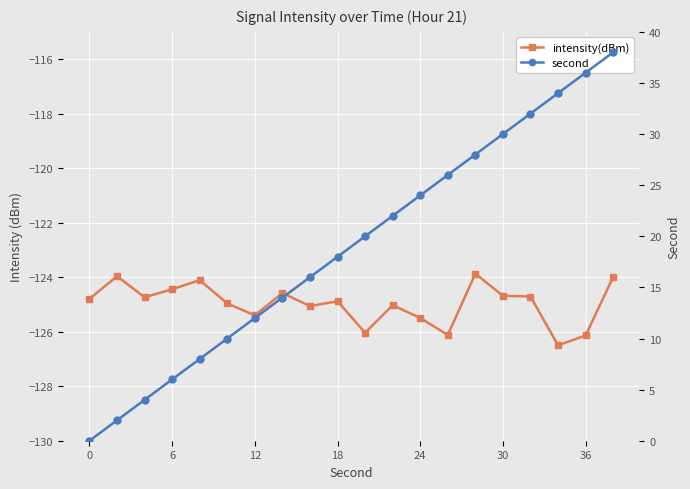

How many categories are shown in the chart?

20